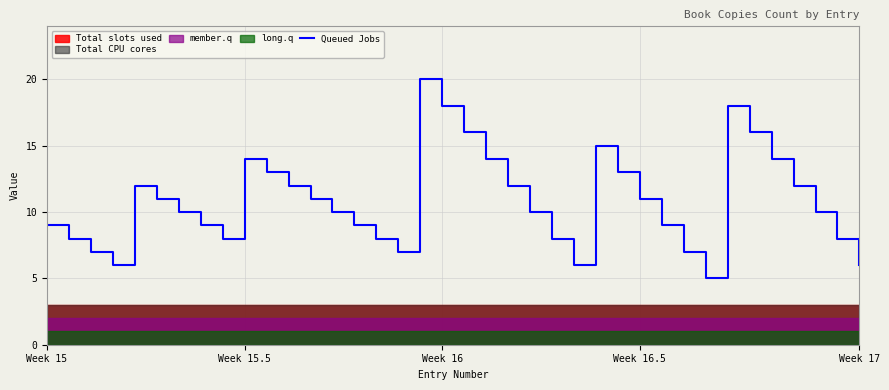

Is it true that Queued Jobs equals 4 at Week 16.5?

False